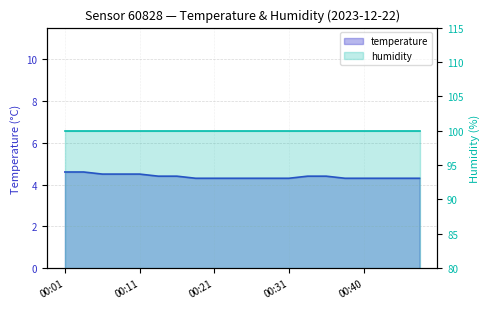

List the labels in order of value, largest first.

00:01, 00:04, 00:06, 00:09, 00:11, 00:14, 00:16, 00:33, 00:36, 00:18, 00:21, 00:23, 00:26, 00:28, 00:31, 00:38, 00:40, 00:43, 00:45, 00:48